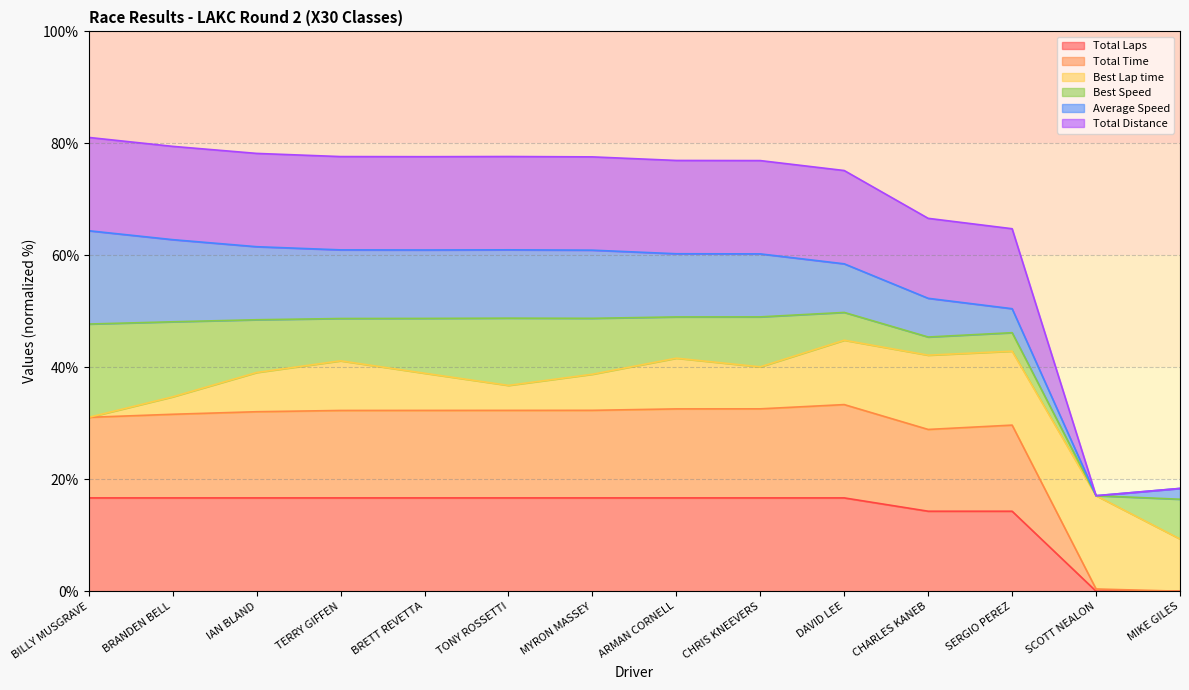

How many positive values does the Total Laps series have?

12